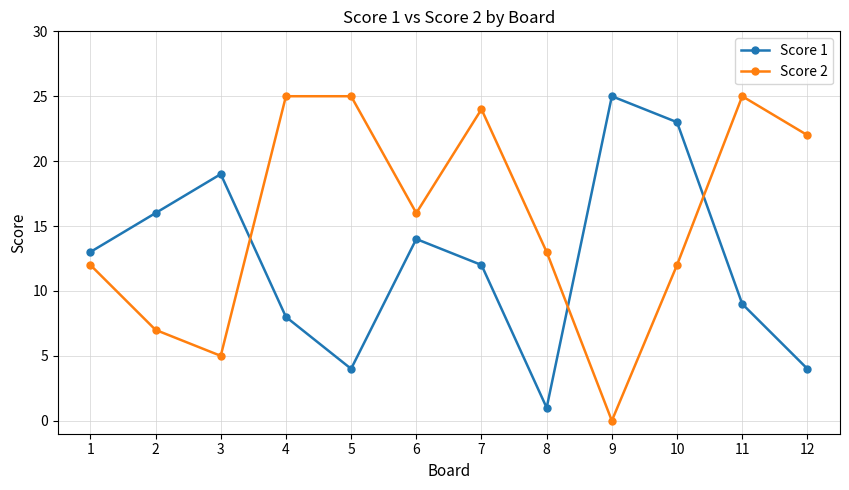

What is the difference between the maximum and minimum values in the Score 1 series?

24